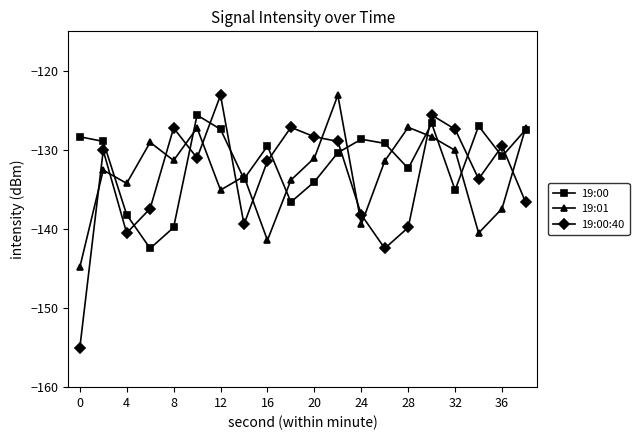

In 19:00, how many points are lower than both neighbors (excluding endpoints)?

6